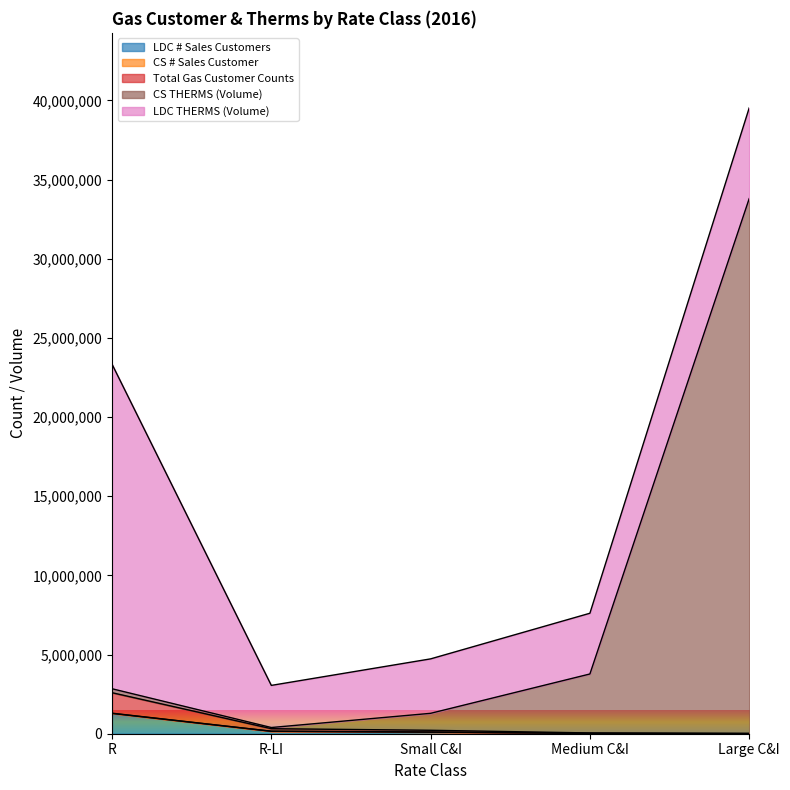

Between R and Large C&I, which series saw the biggest shift?

CS THERMS (Volume)